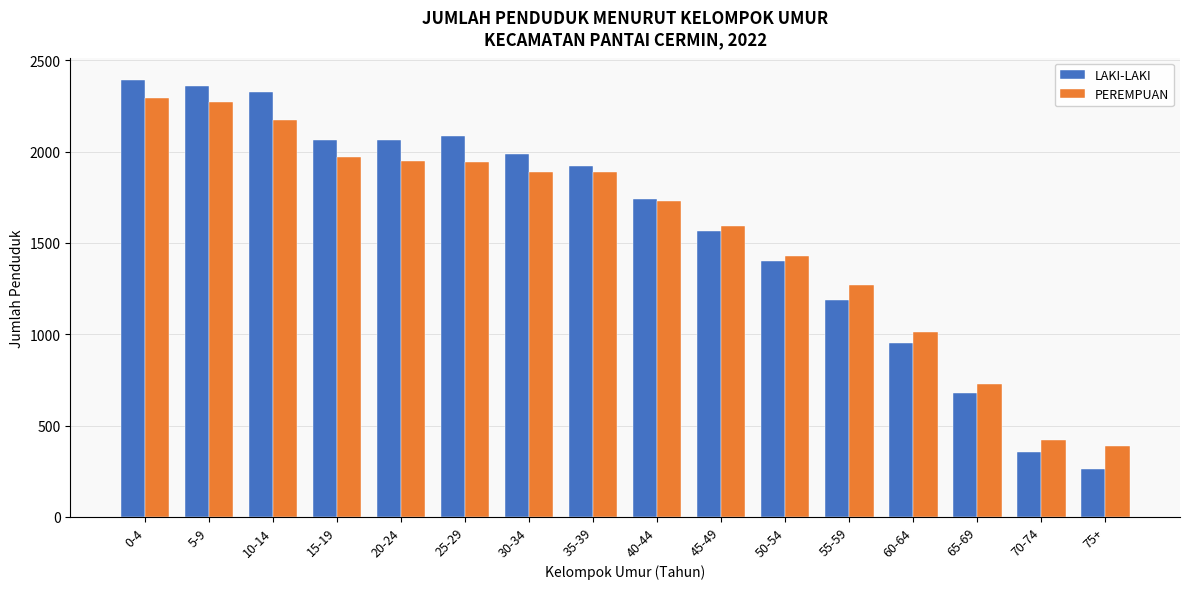

Which series has the widest spread of values?

LAKI-LAKI